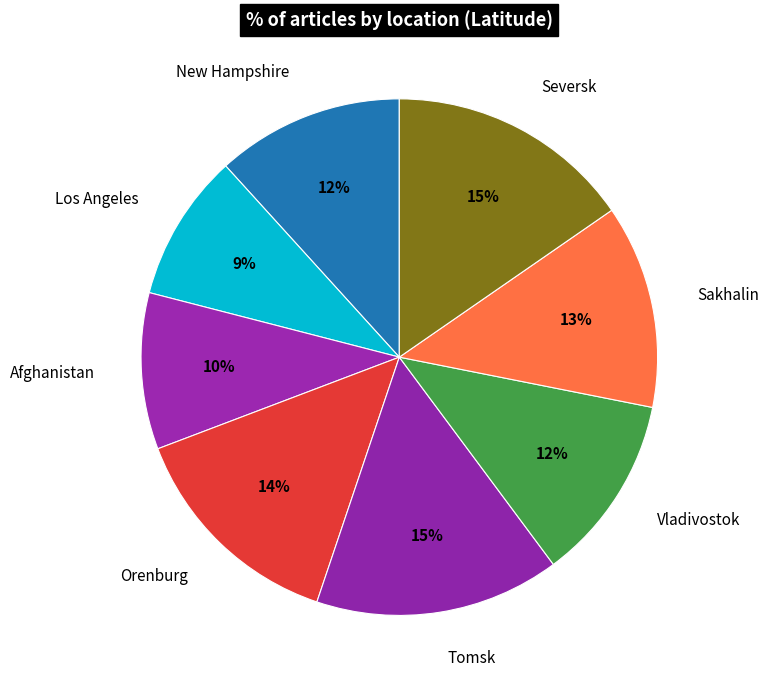

Combined, do Orenburg and Seversk account for over 50%?

No